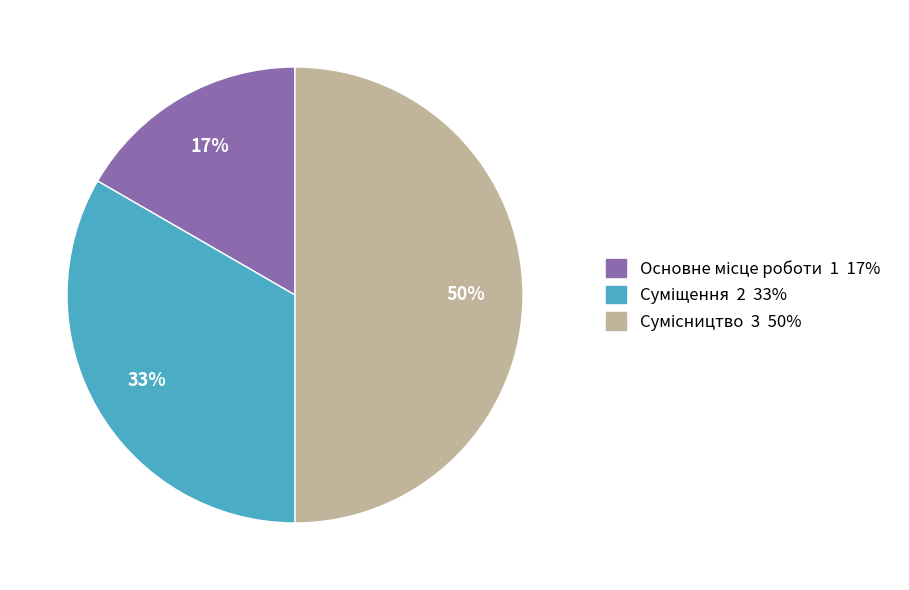

To the nearest percent, what is the difference between the largest and smallest slice percentages?

33%